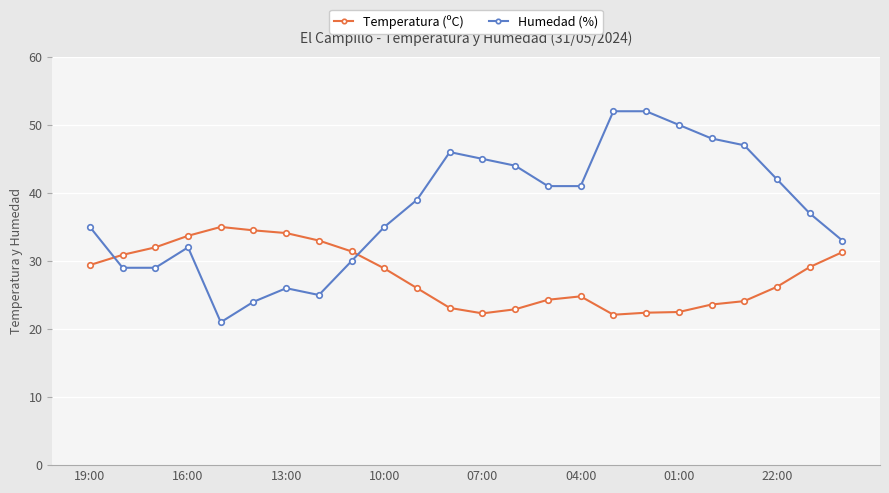

What is the value of the Temperatura (ºC) point at the 17th from the left?

22.1